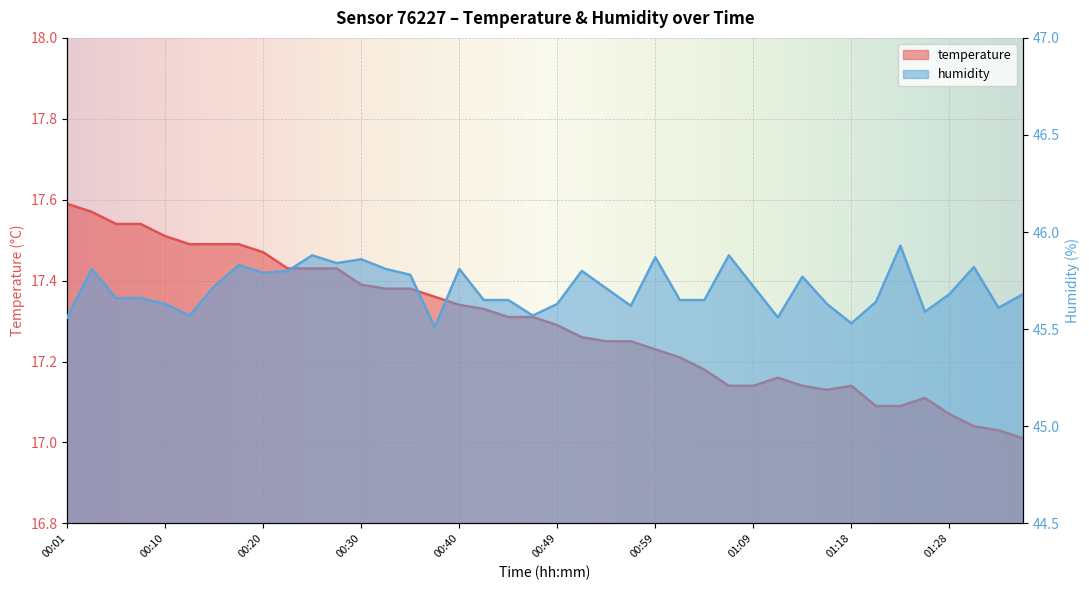

What is the approximate value of temperature at 01:16?

17.1